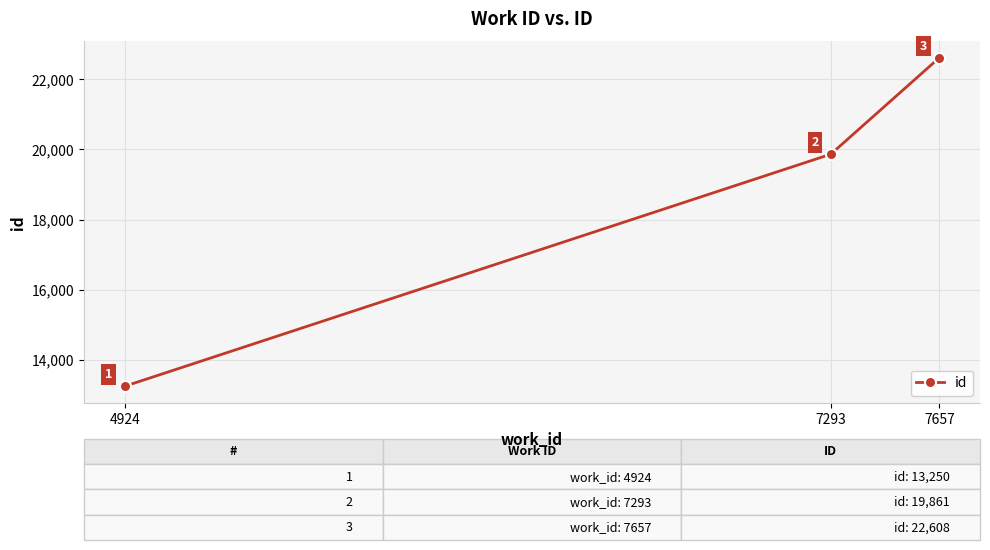

True or false: the data shows 10974 at 7293.

False